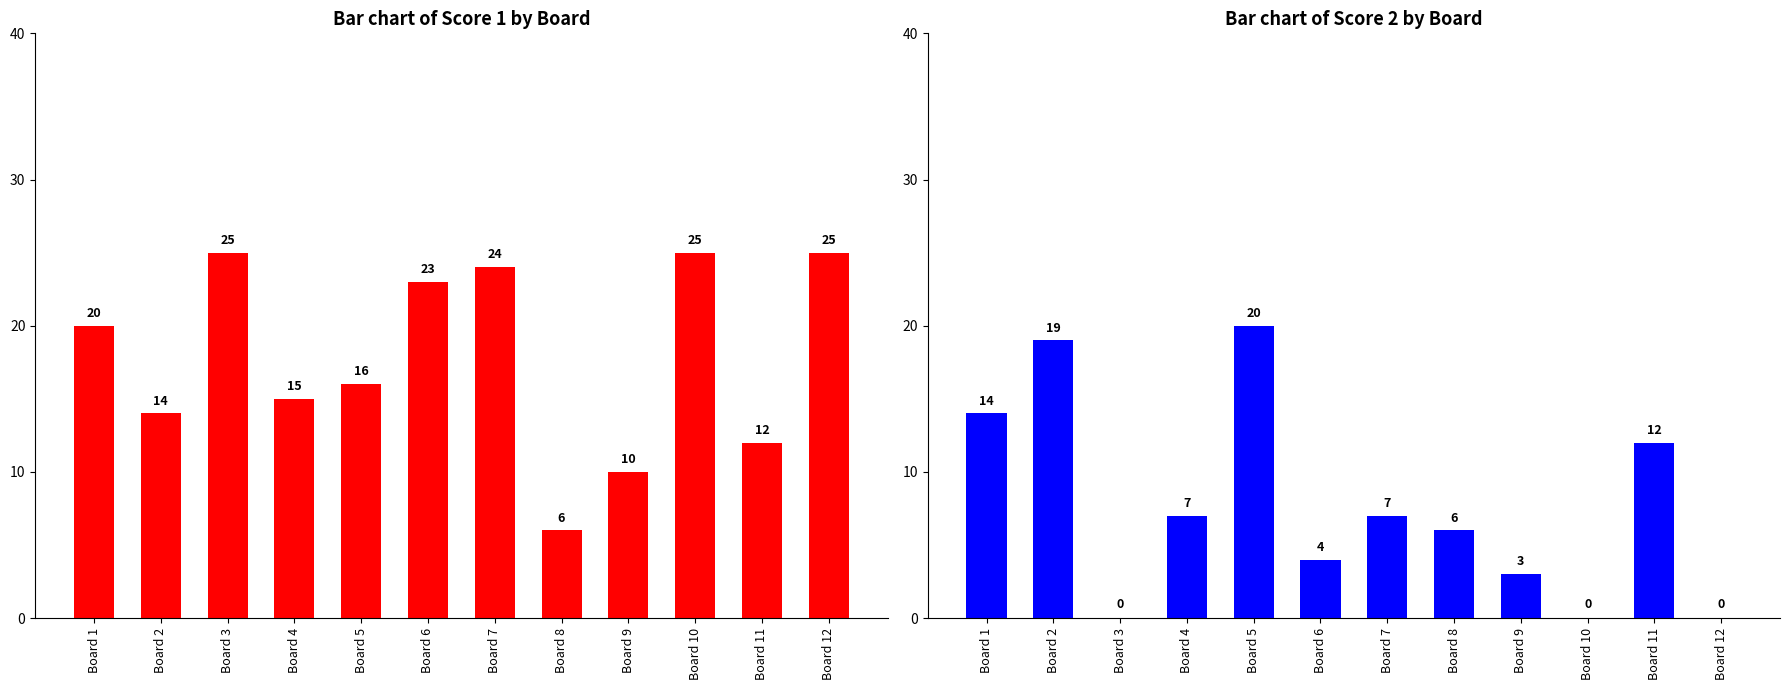

Reading left to right, extract all data points from this chart.

Score 1: 20	14	25	15	16	23	24	6	10	25	12	25
Score 2: 14	19	0	7	20	4	7	6	3	0	12	0